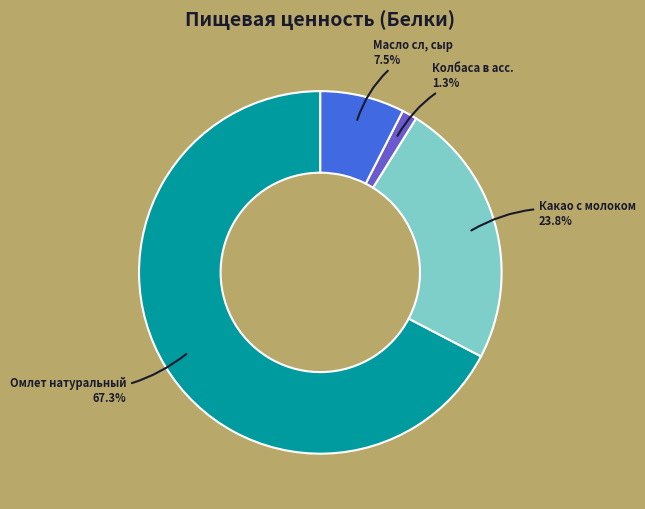

Is there a majority slice in this chart?

Yes